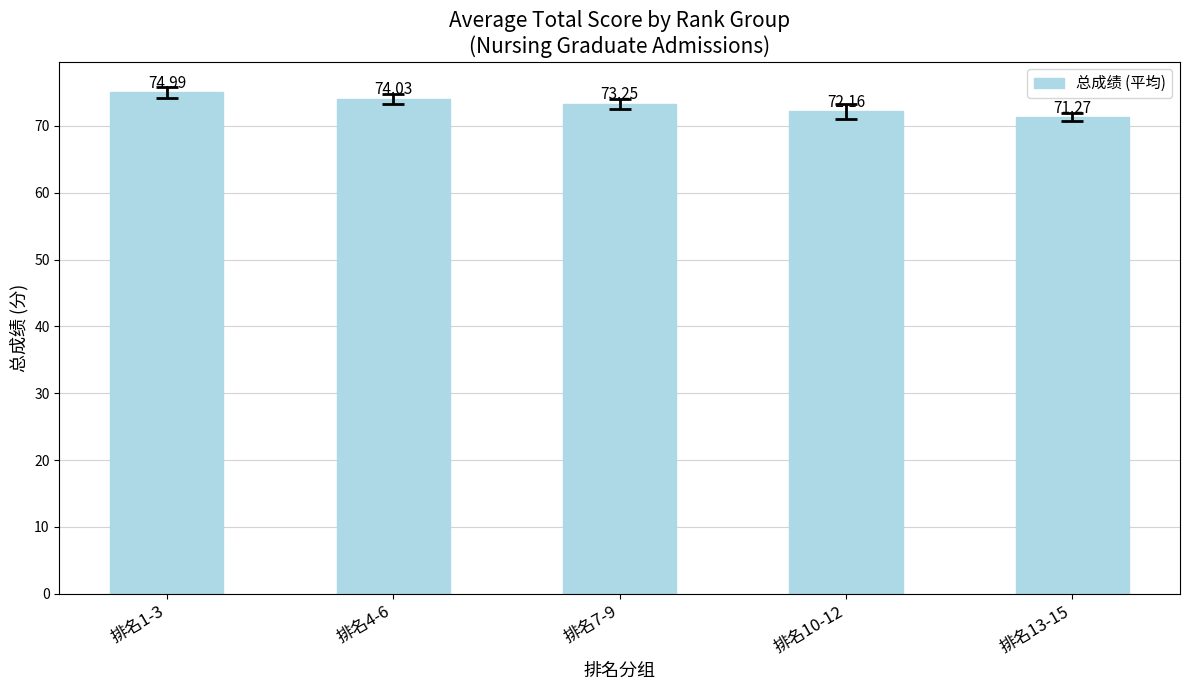

Which label corresponds to the smallest value in the chart?

排名13-15